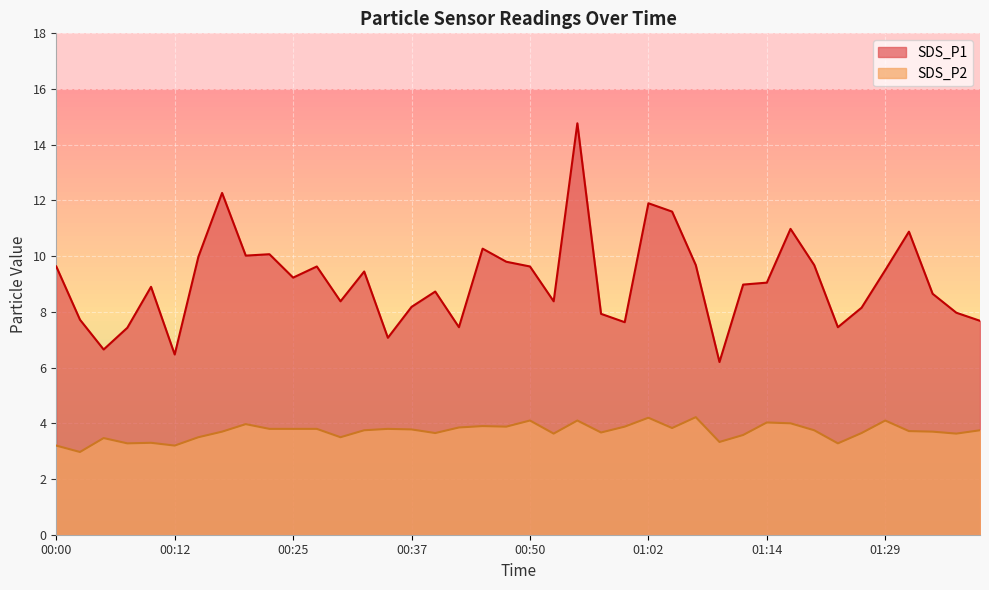

What are all the series names shown in the legend?

SDS_P1, SDS_P2